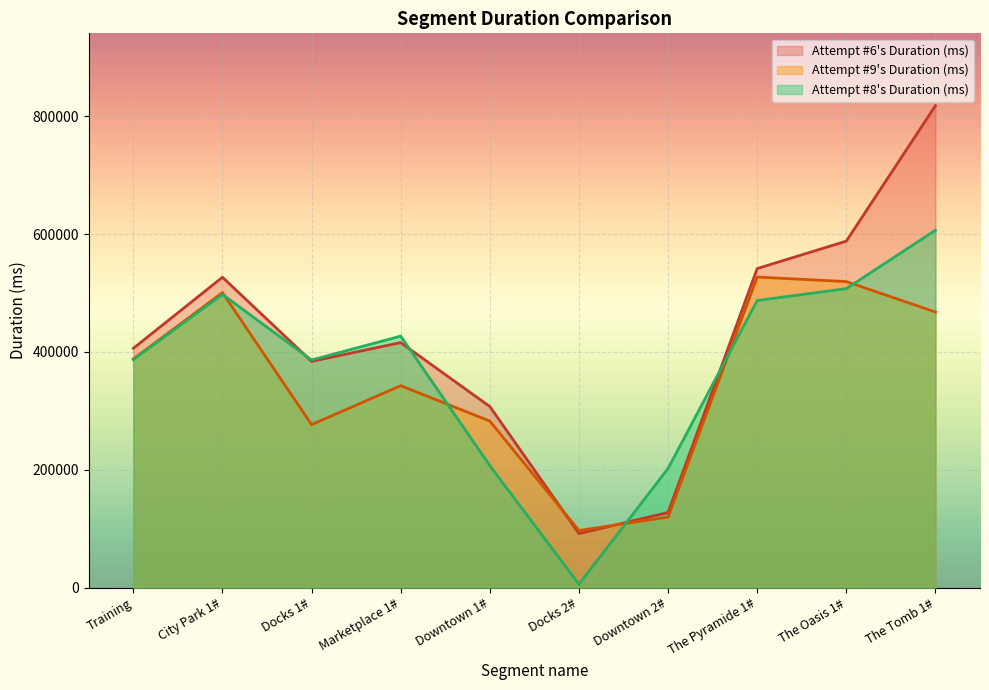

What is the highest value of the Attempt #9's Duration (ms) series?

526980